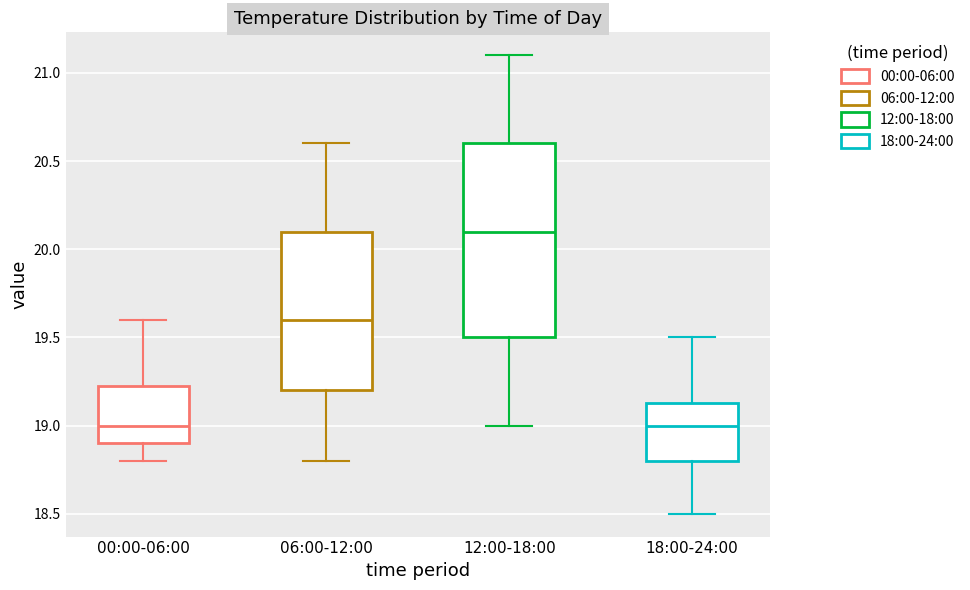

Which box is the tallest, from its lower edge to its upper edge?

12:00-18:00